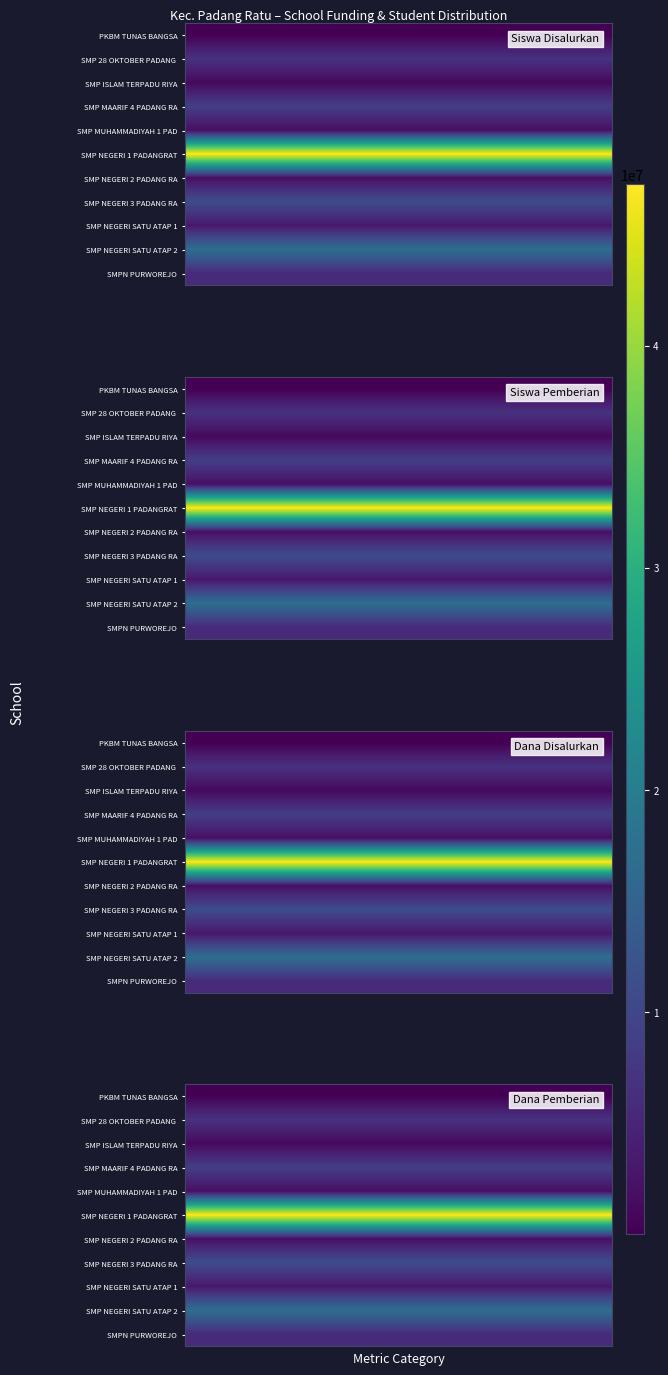

Between 4 and 36, which is larger?

4